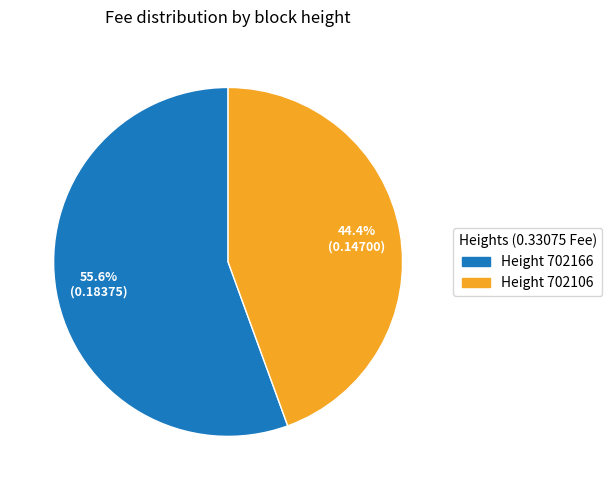

Which category accounts for the majority?

Height 702166